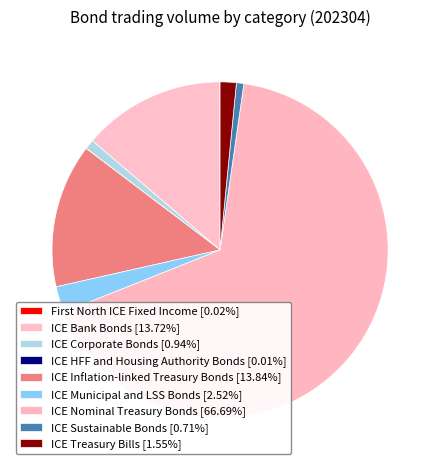

What is the majority slice?

ICE Nominal Treasury Bonds